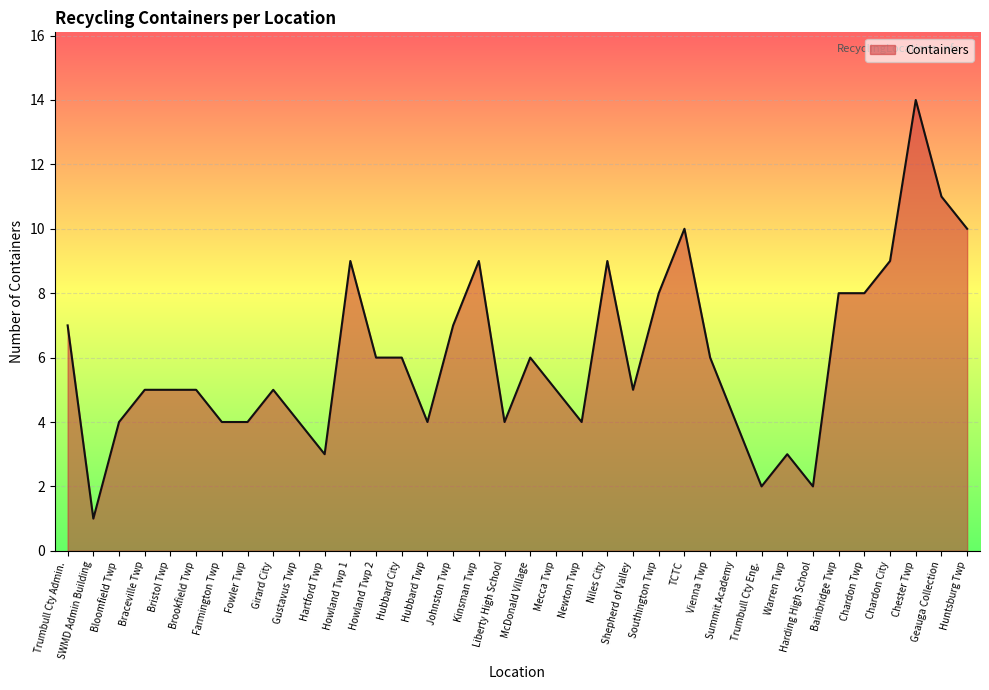

Approximately how many times larger is the value at Brookfield Twp compared to Gustavus Twp?

1.2